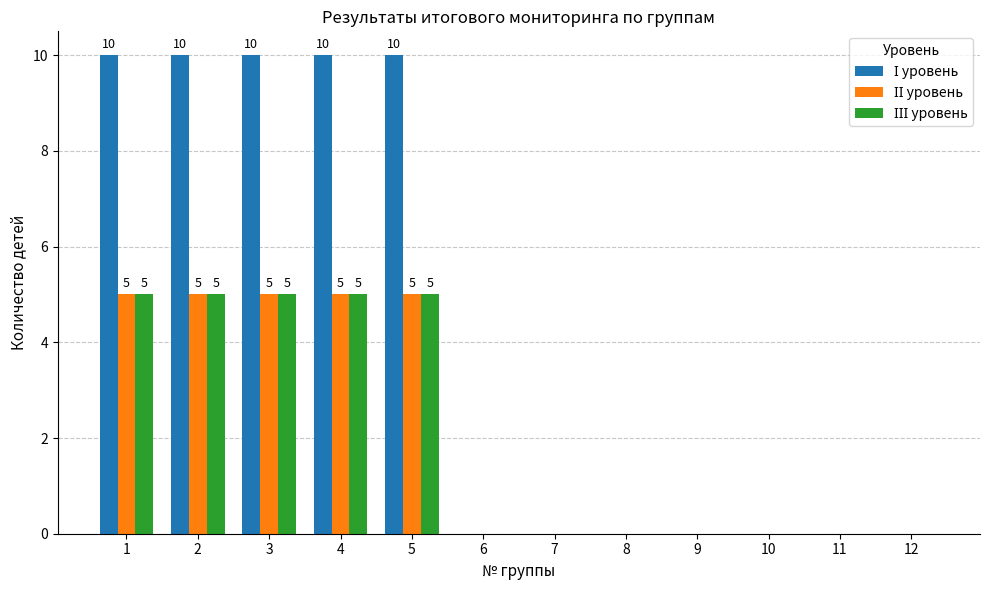

Are the bars grouped side by side (vs. stacked)?

Yes